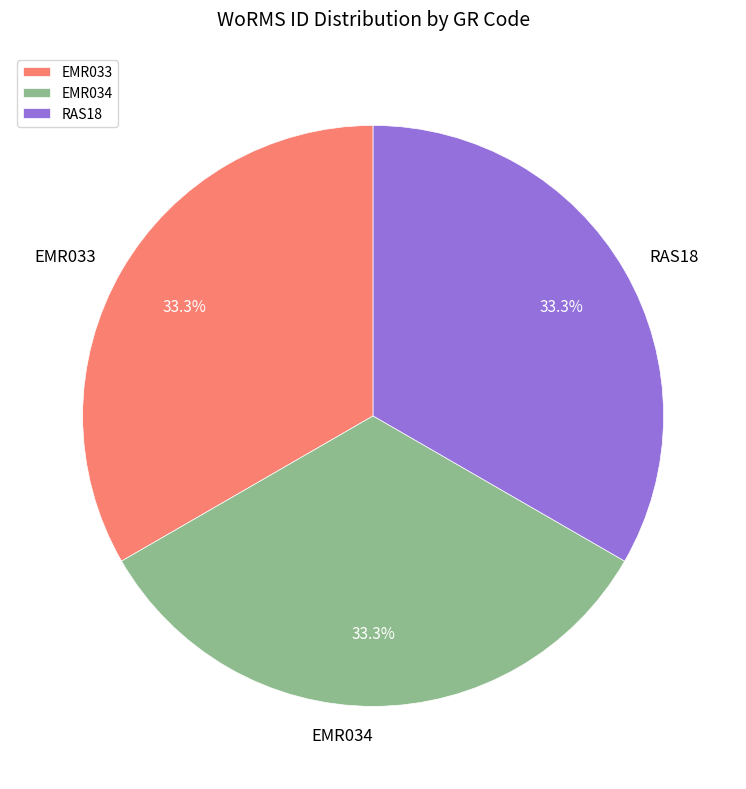

What percentage is the EMR033 slice, to the nearest percent?

33%